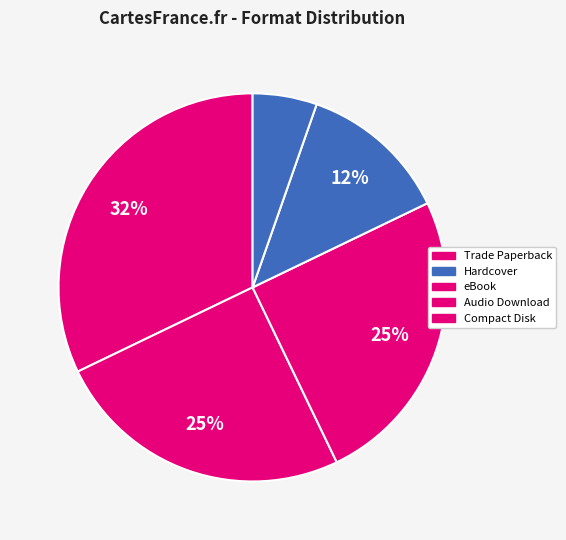

Is it true that Trade Paperback is 31% of the pie?

True